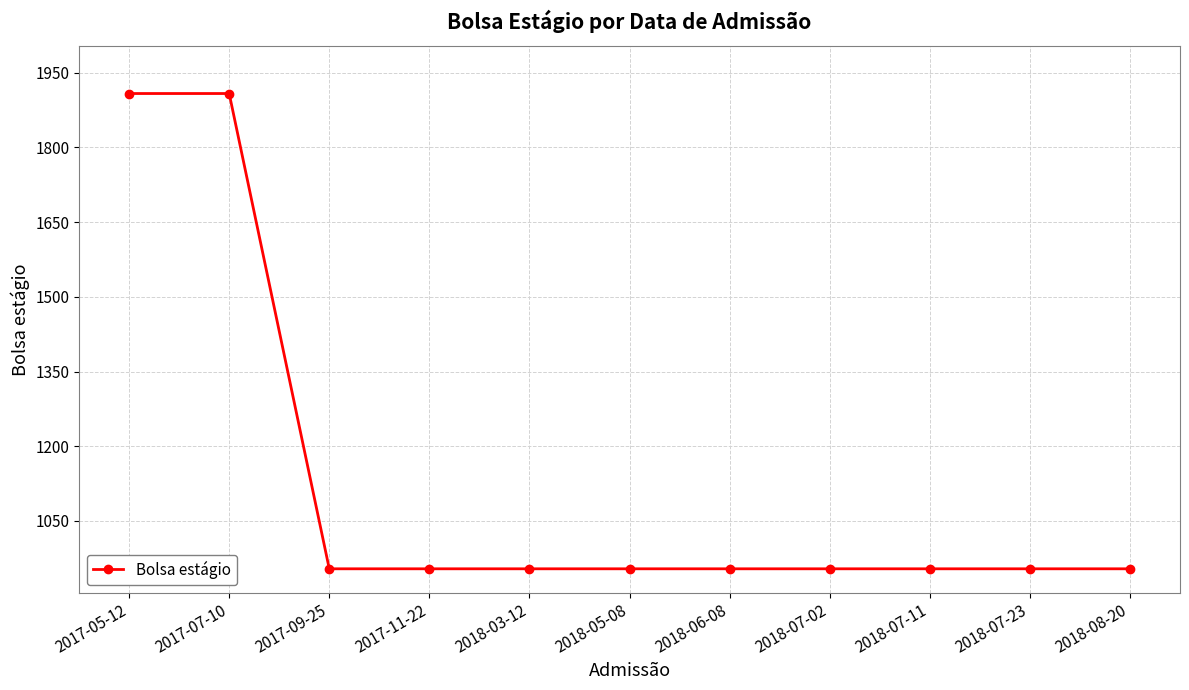

Count the number of categories in the chart.

11